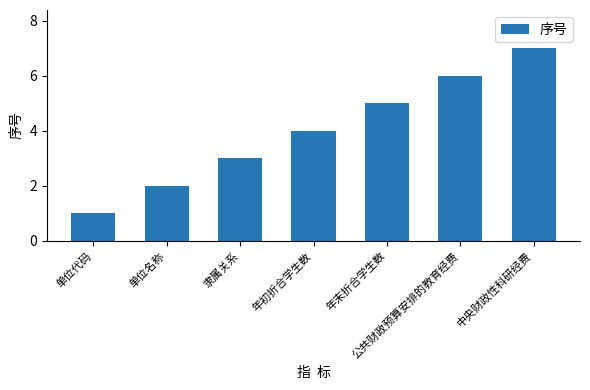

Rank the categories by value from lowest to highest.

单位代码, 单位名称, 隶属关系, 年初折合学生数, 年末折合学生数, 公共财政预算安排的教育经费, 中央财政性科研经费